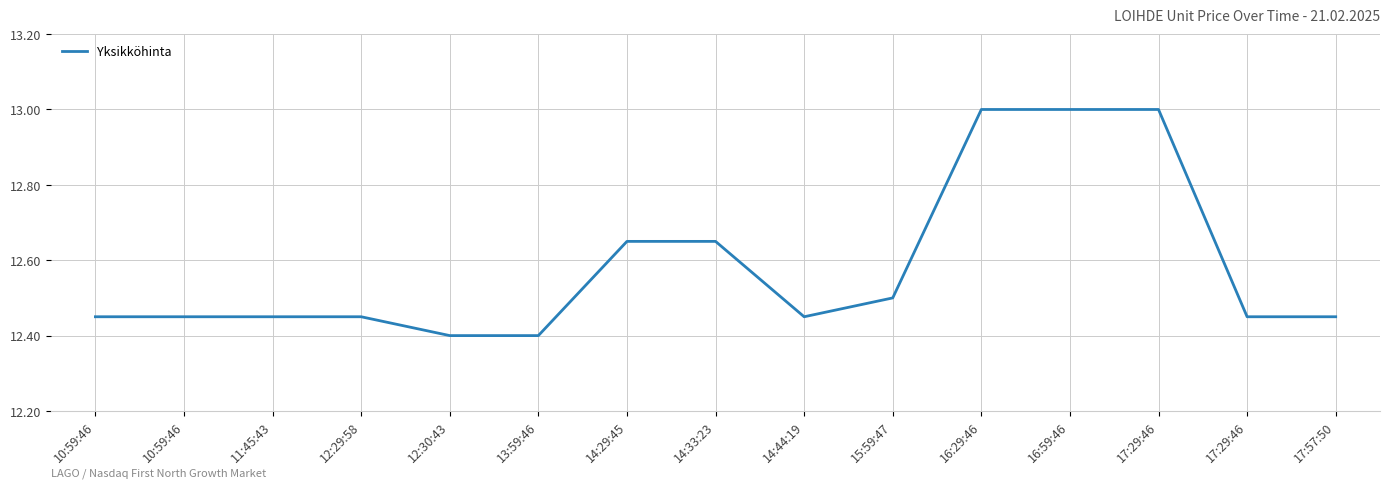

How many lines are shown in the chart?

1